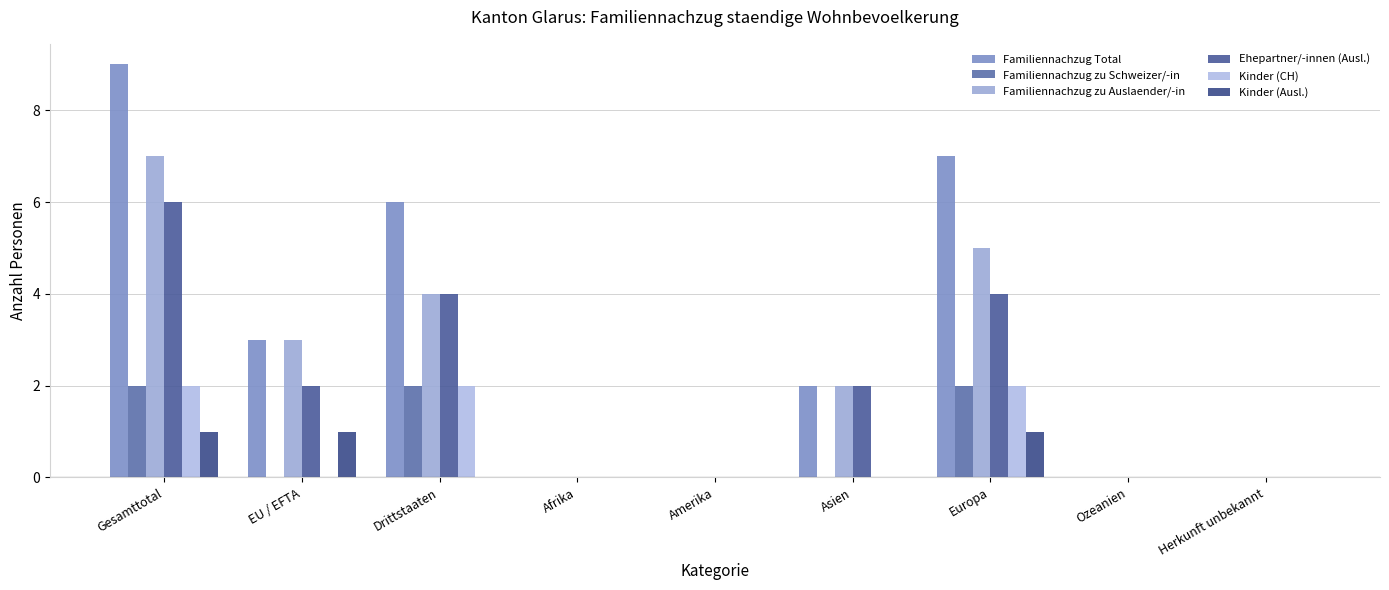

True or false: Kinder (CH) has a value of 3 at Europa.

False